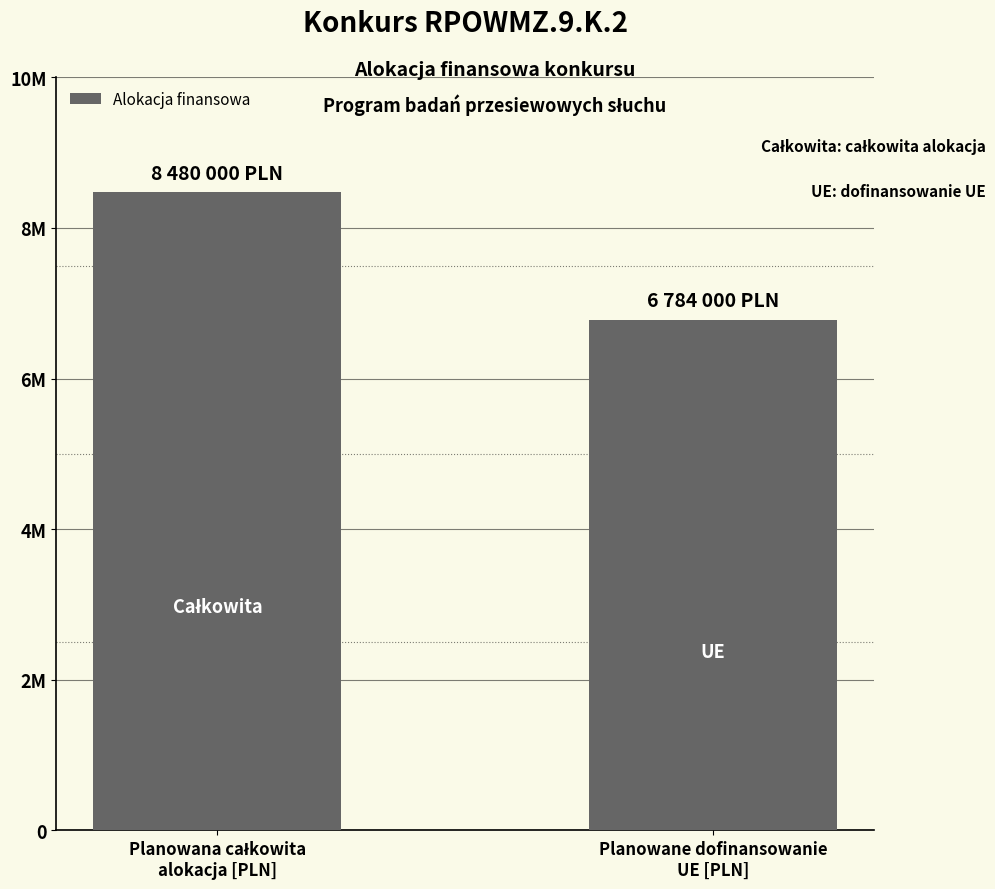

List the labels in order of value, largest first.

Planowana całkowita
alokacja [PLN], Planowane dofinansowanie
UE [PLN]